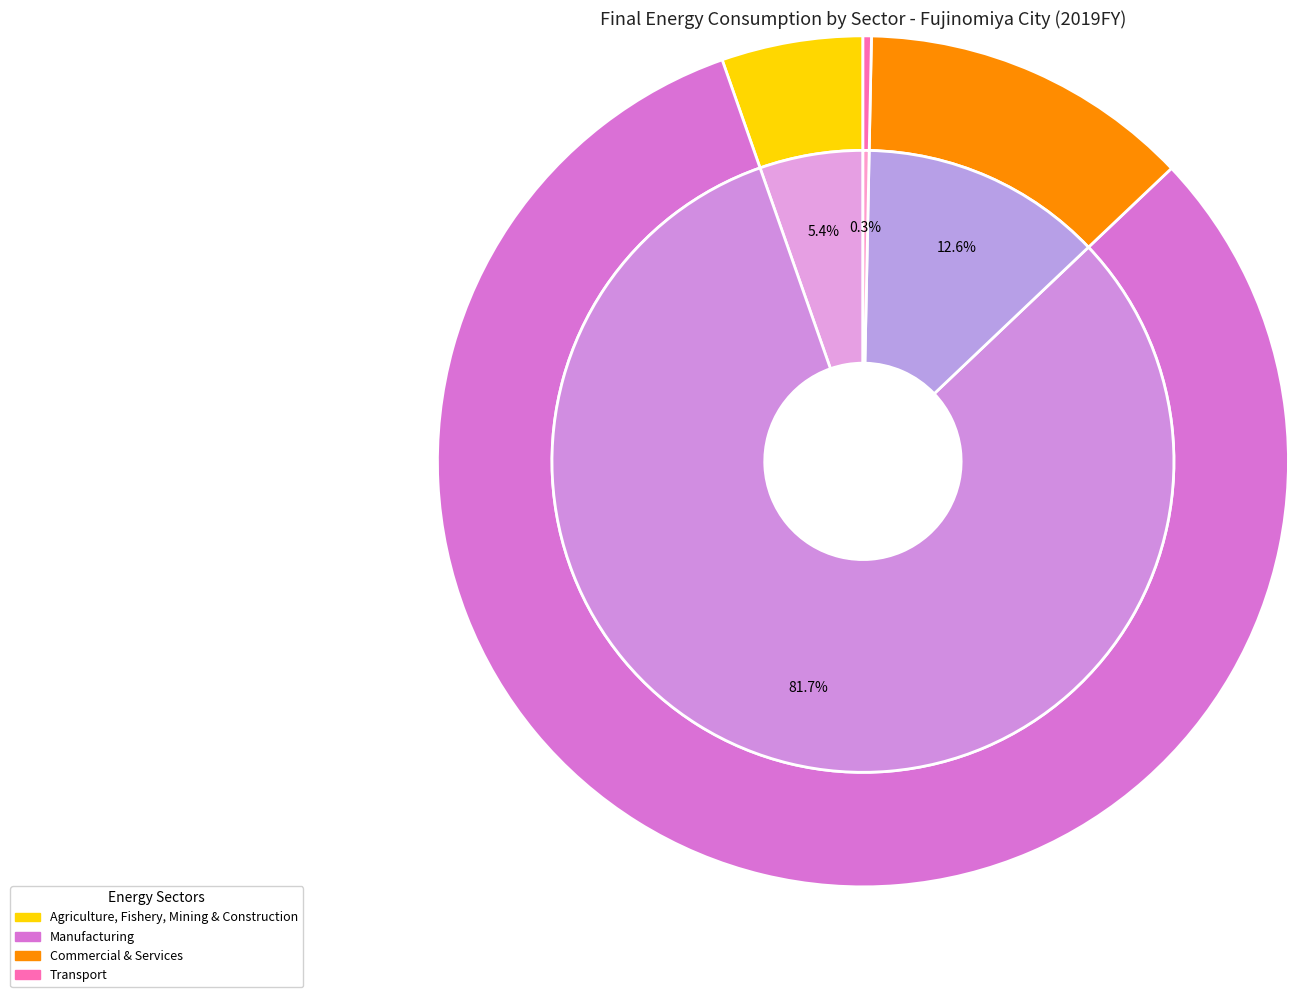

To the nearest percent, what portion does Manufacturing represent?

82%